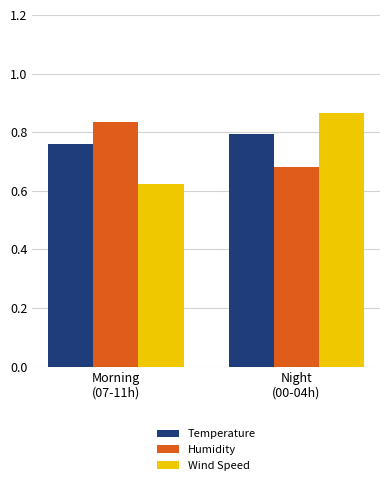

At which category does the chart reach its minimum across all series?

Morning
(07-11h)